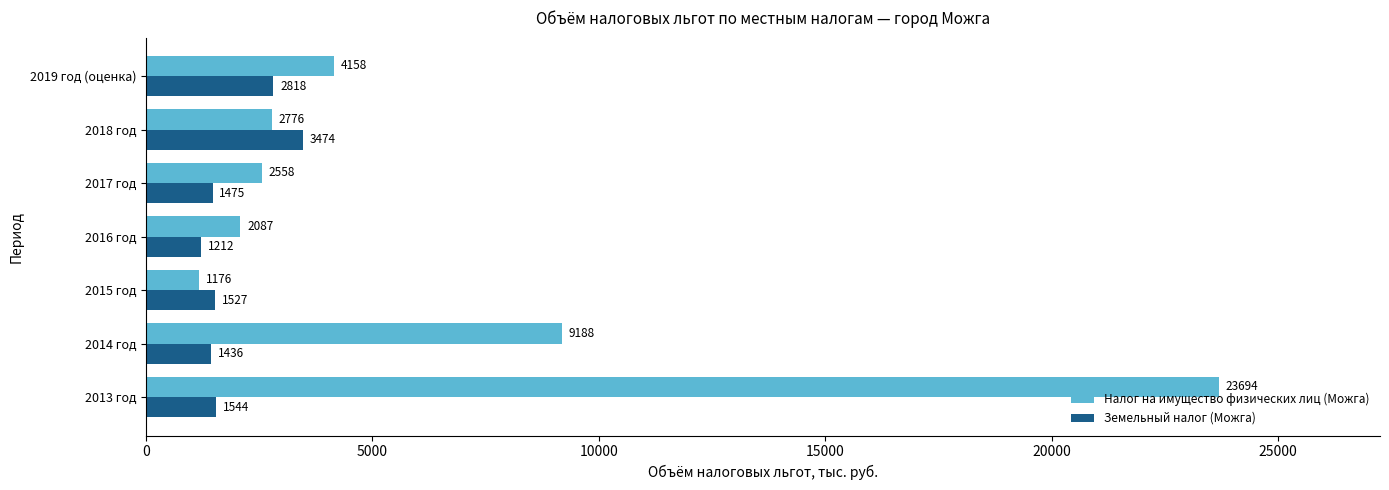

What is the minimum value shown in the chart?

1176